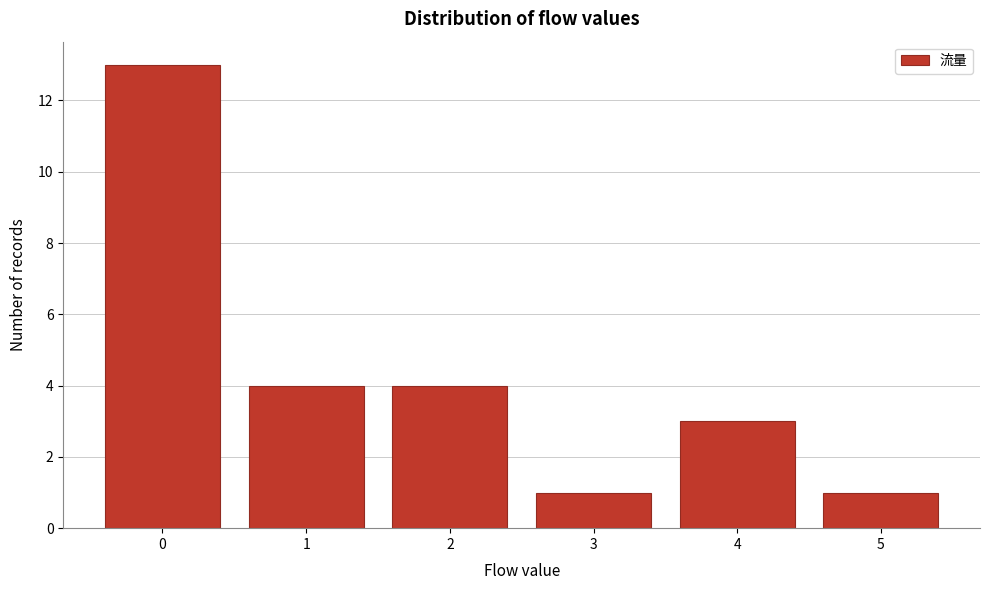

Reading left to right, transcribe this chart: for each bar, give the range it covers on the x-axis and its height. The values are not printed on the chart, so give them approximately, as read against the axis.

-0.5 to 0.5: 13
0.5 to 1.5: 4
1.5 to 2.5: 4
2.5 to 3.5: 1
3.5 to 4.5: 3
4.5 to 5.5: 1